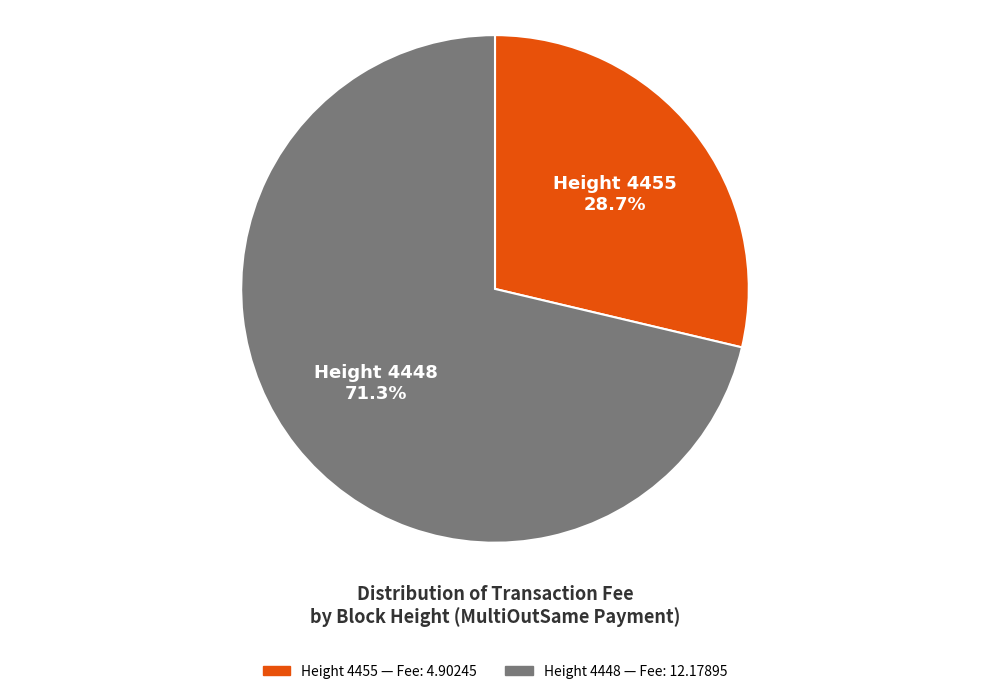

Is there any slice that represents more than half of the pie?

Yes